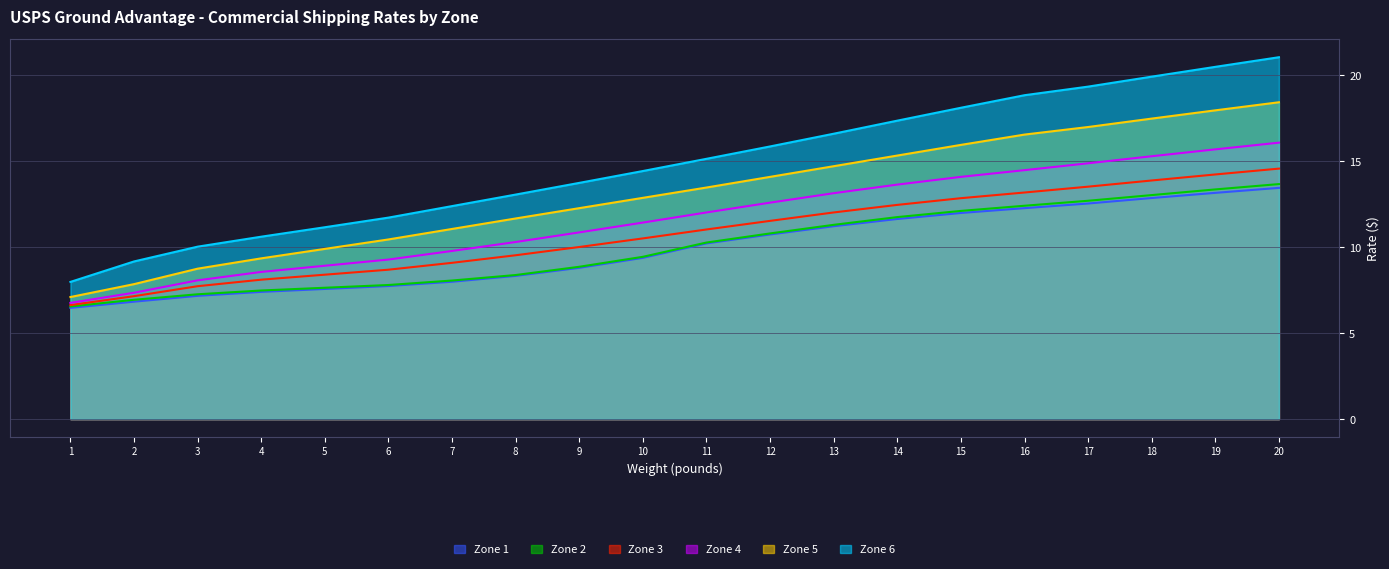

How many lines are shown in the chart?

6